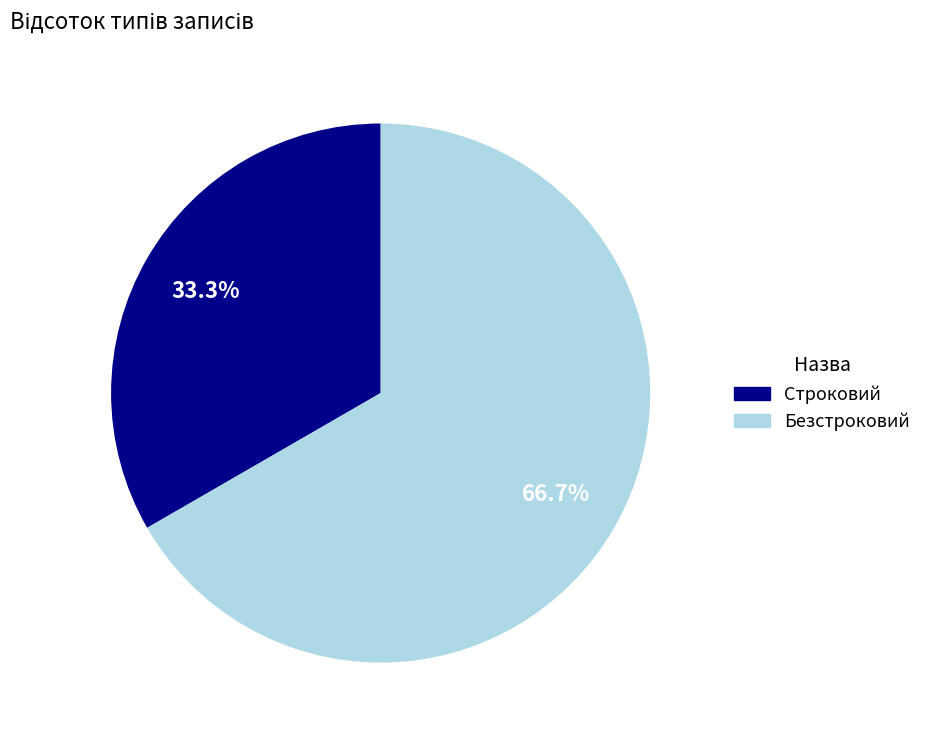

Is it true that Строковий is 48% of the pie?

False